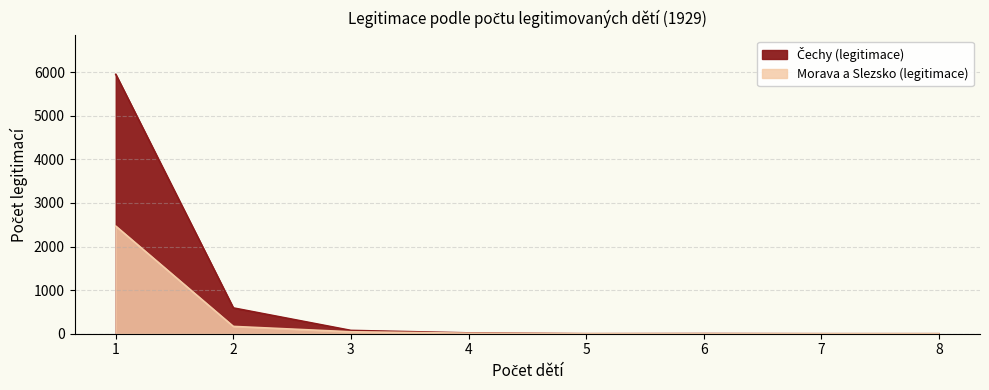

How many values in the Čechy (legitimace) series exceed 19?

3